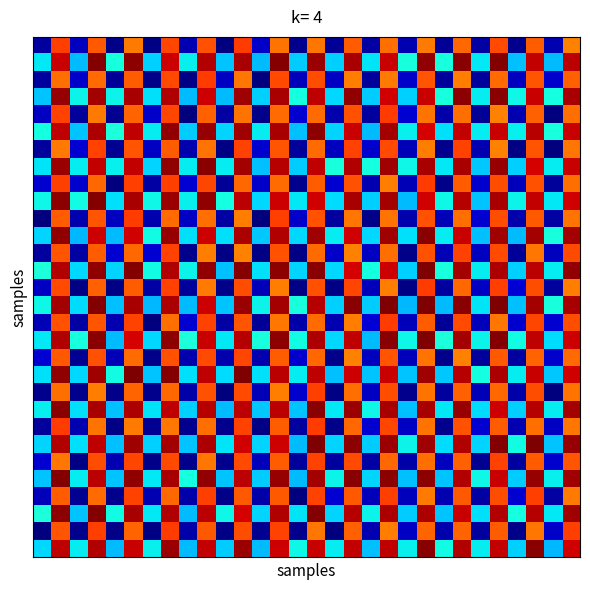

What is the greatest value displayed?

1.0